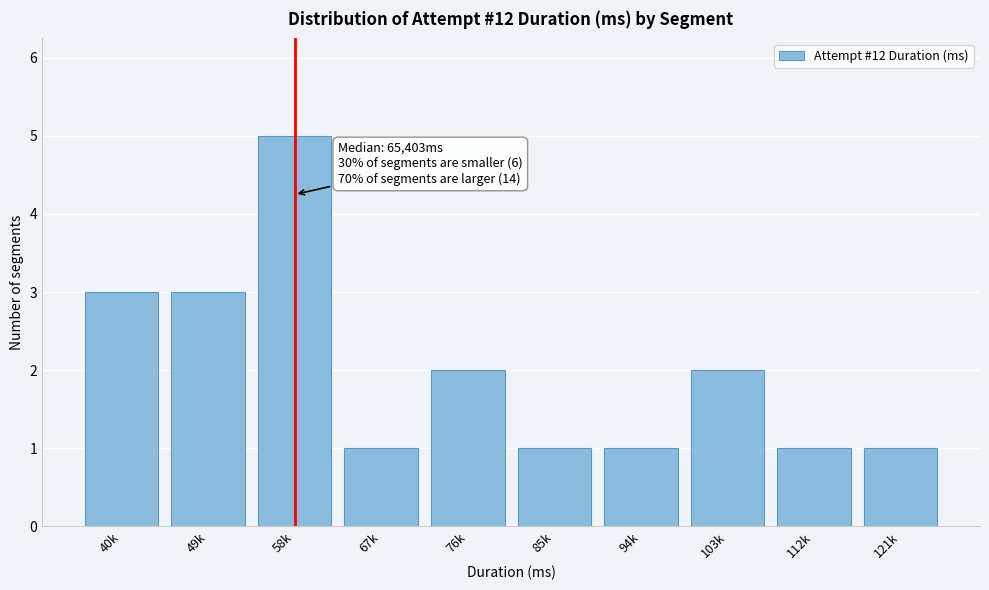

Reading left to right, list all the values displayed in this chart.

3	3	5	1	2	1	1	2	1	1